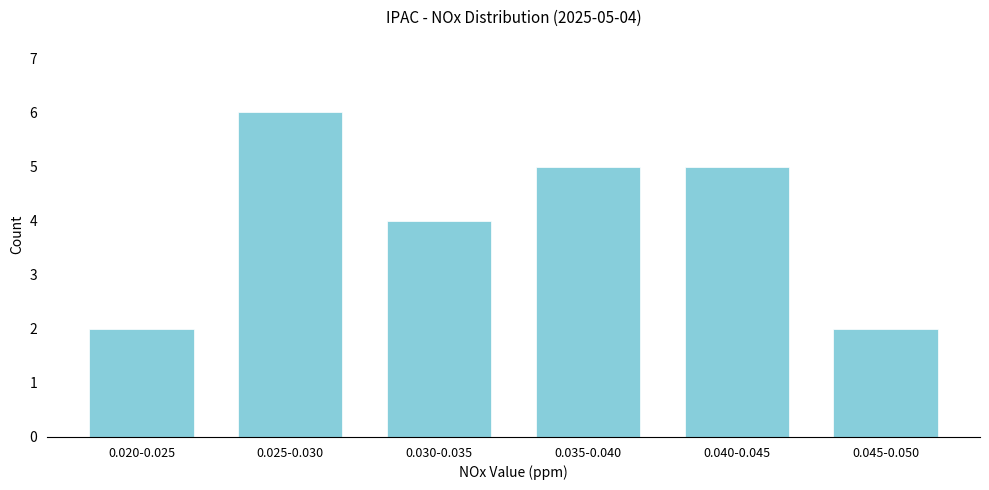

Reading left to right, transcribe all the data shown in this chart.

0.020-0.025=2	0.025-0.030=6	0.030-0.035=4	0.035-0.040=5	0.040-0.045=5	0.045-0.050=2